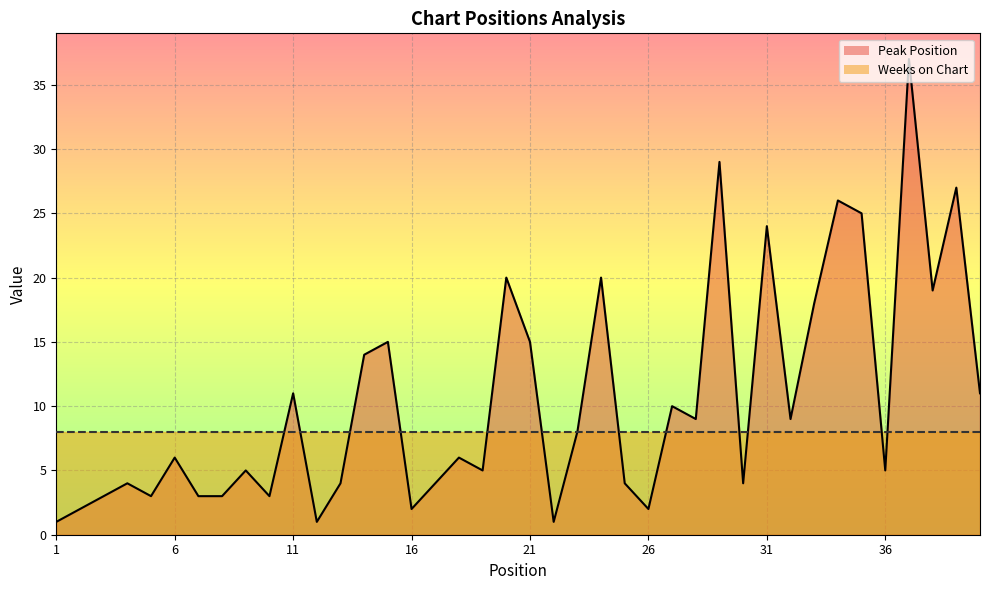

Where is the first local maximum?

4